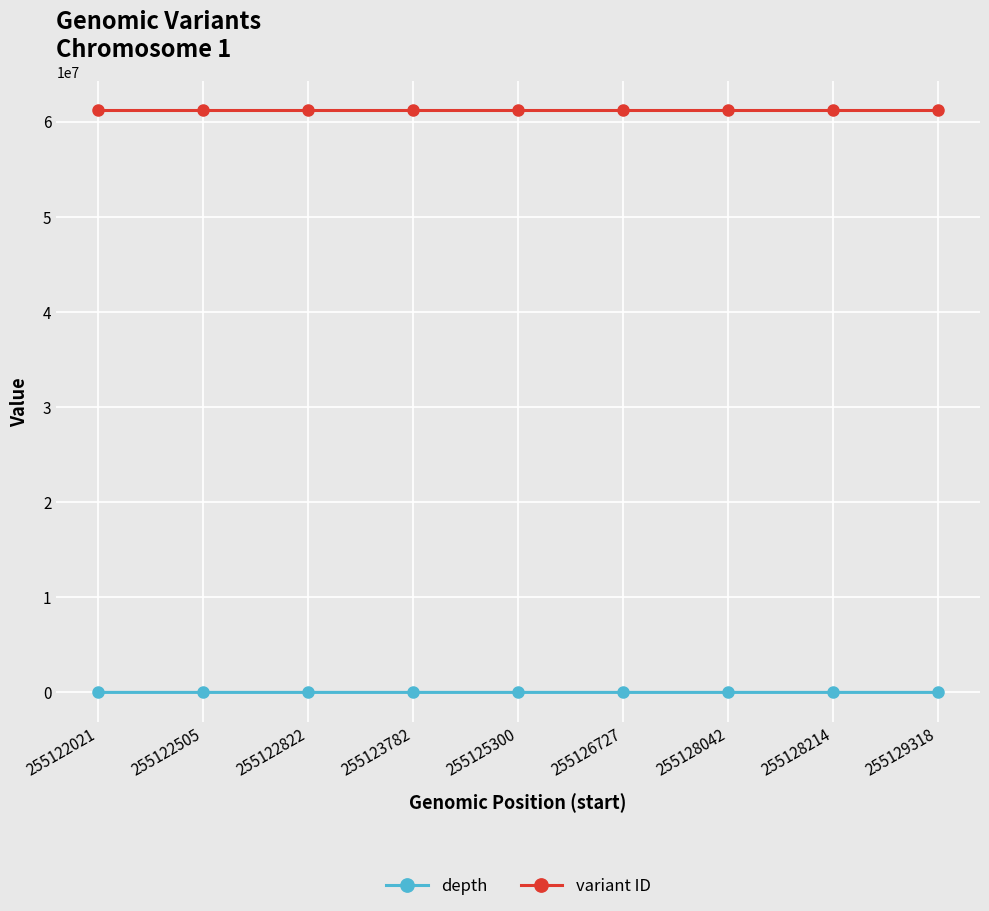

True or false: depth and variant ID cross at least once.

False